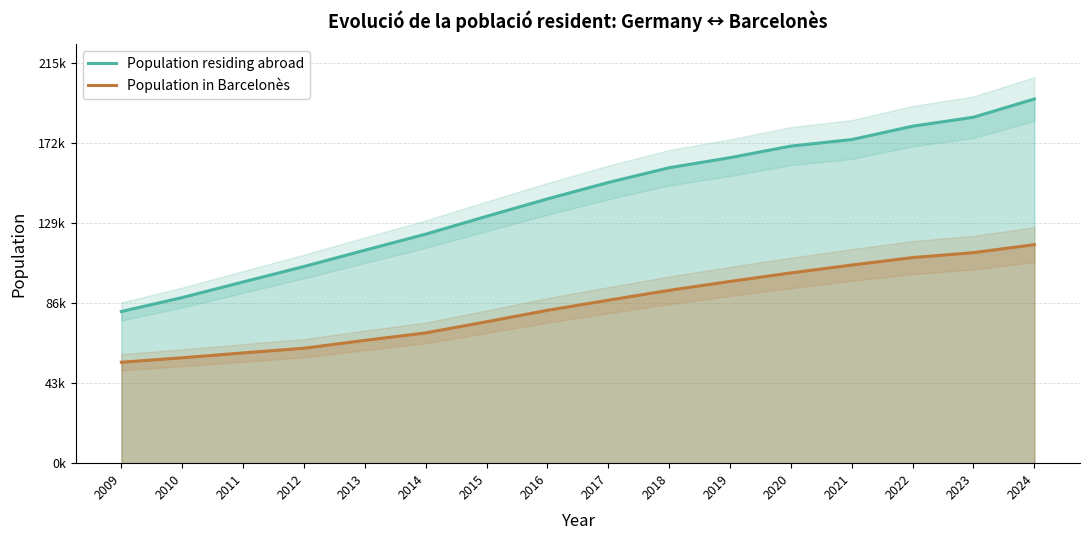

Between 2021 and 2022, which is larger?

2022